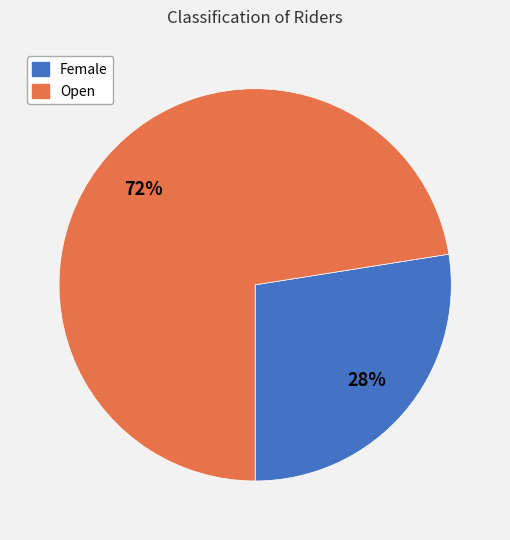

Do Open and Female together represent more than half of the pie?

Yes